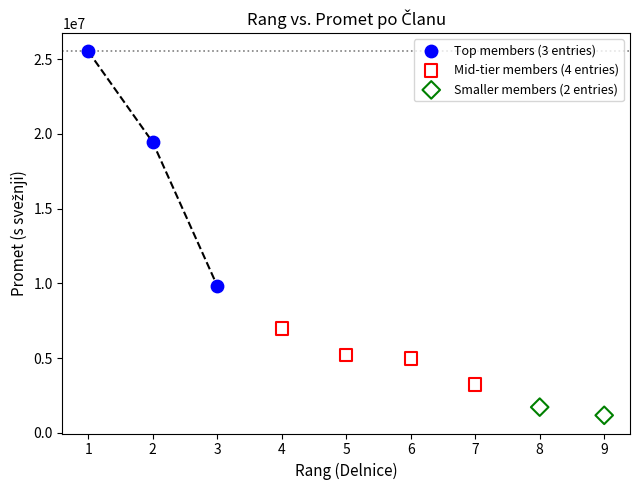

Which series contains the highest Y value?

Top members (3 entries)